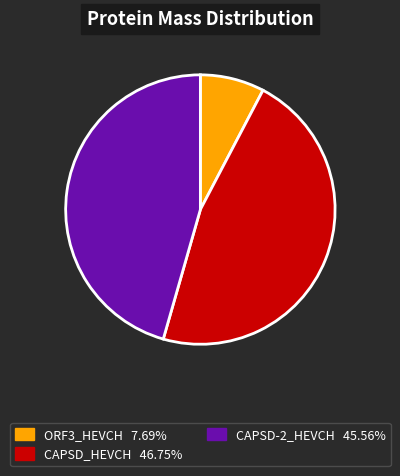

Does any single category account for the majority?

No